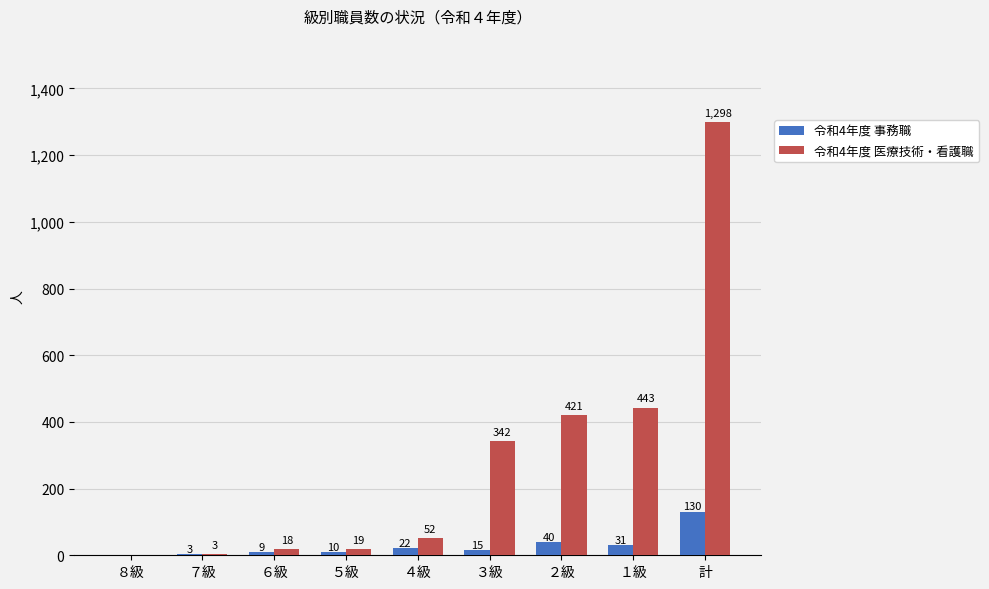

How many groups of bars are there?

9